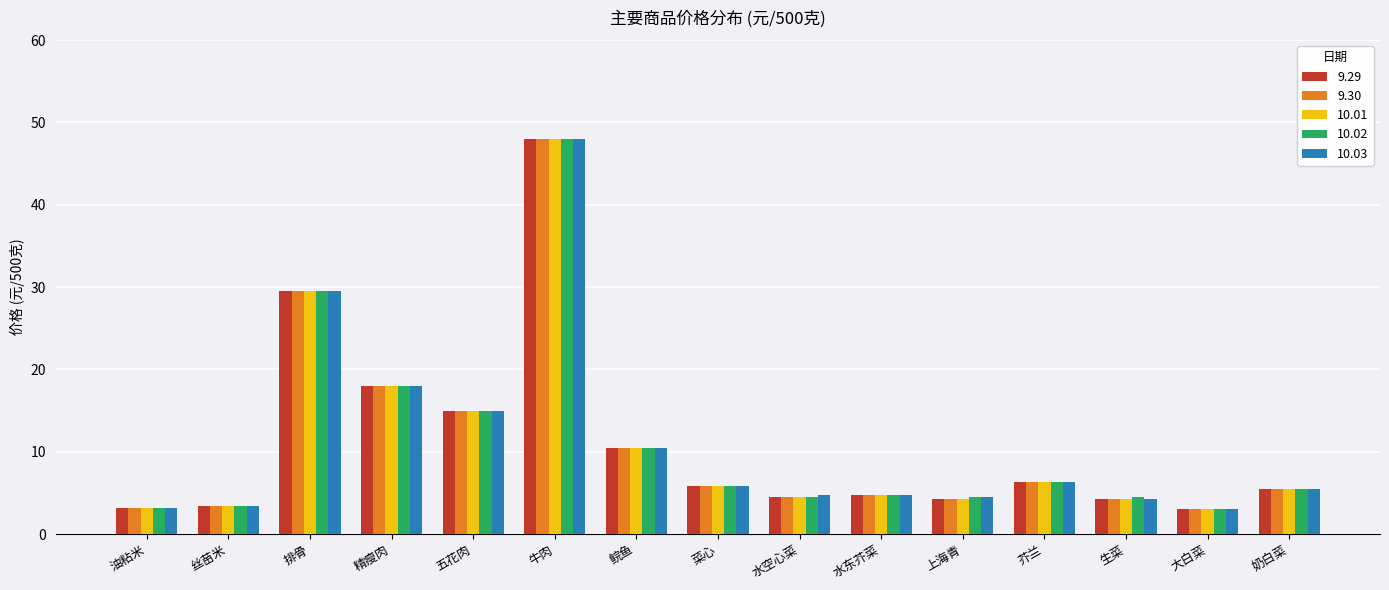

What is the label of the 9th bar from the right?

鲩鱼